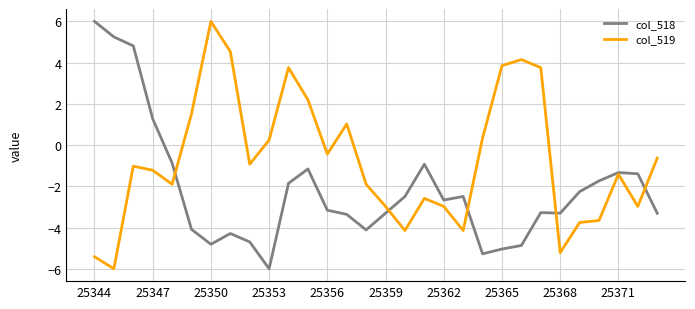

How many negative values does the col_518 series have?

26